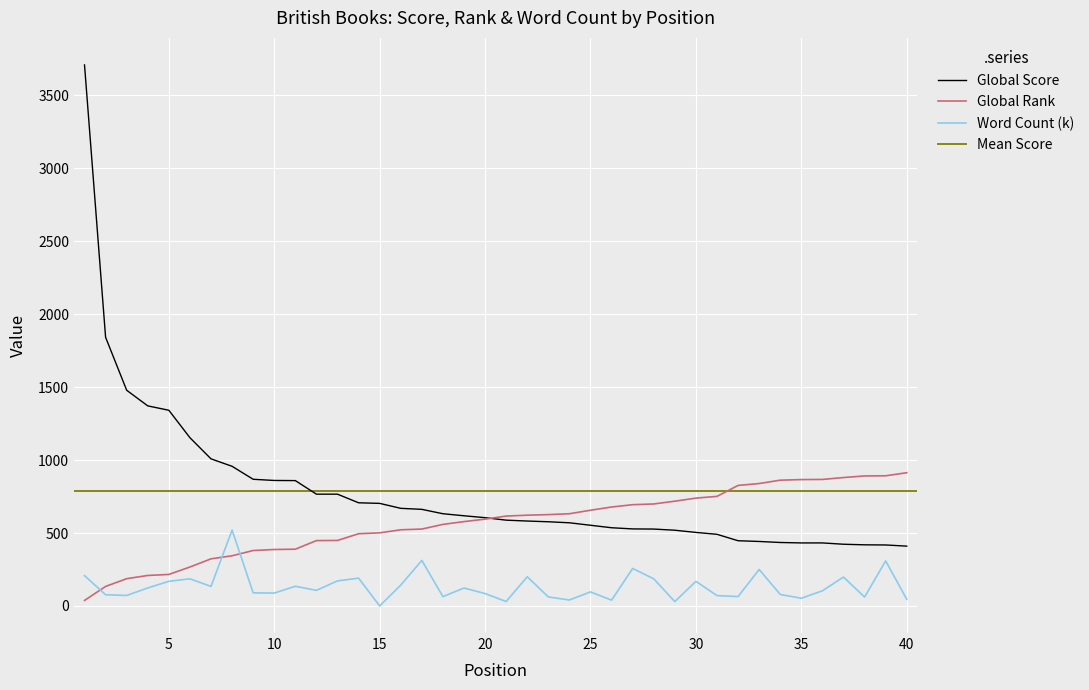

List the labels in order of Global Score value, smallest first.

40, 39, 38, 37, 35, 36, 34, 33, 32, 31, 30, 29, 28, 27, 26, 25, 24, 23, 22, 21, 20, 19, 18, 17, 16, 15, 14, 12, 13, 11, 10, 9, 8, 7, 6, 5, 4, 3, 2, 1